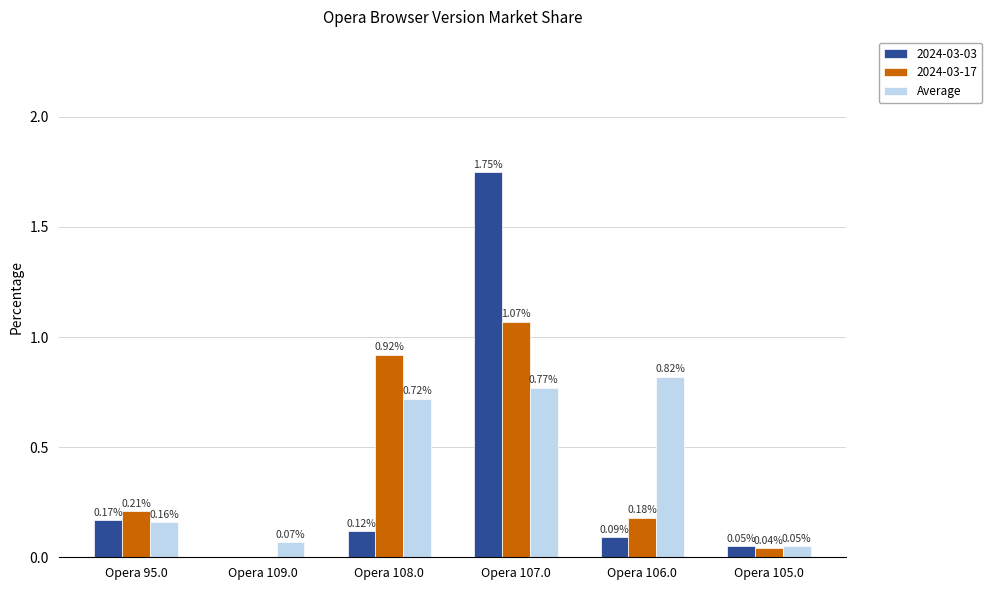

Are the bars horizontal?

No